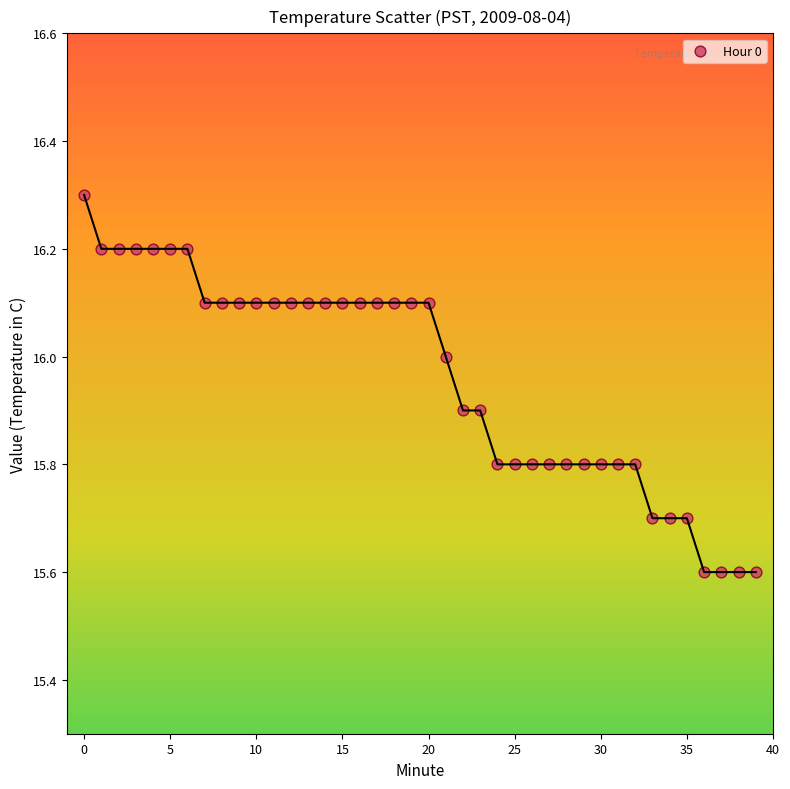

What is the range of Y values (max minus min)?

0.7